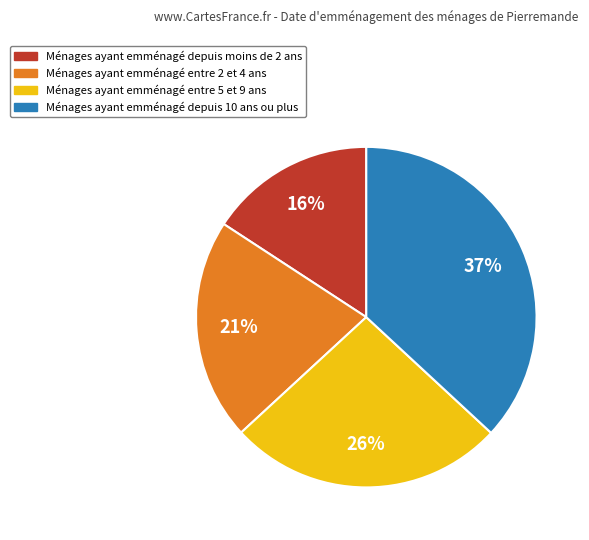

Is there a majority slice in this chart?

No